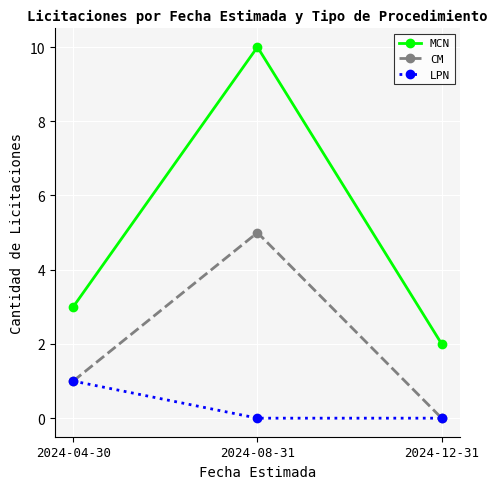

Which category has the highest value in the MCN series?

2024-08-31